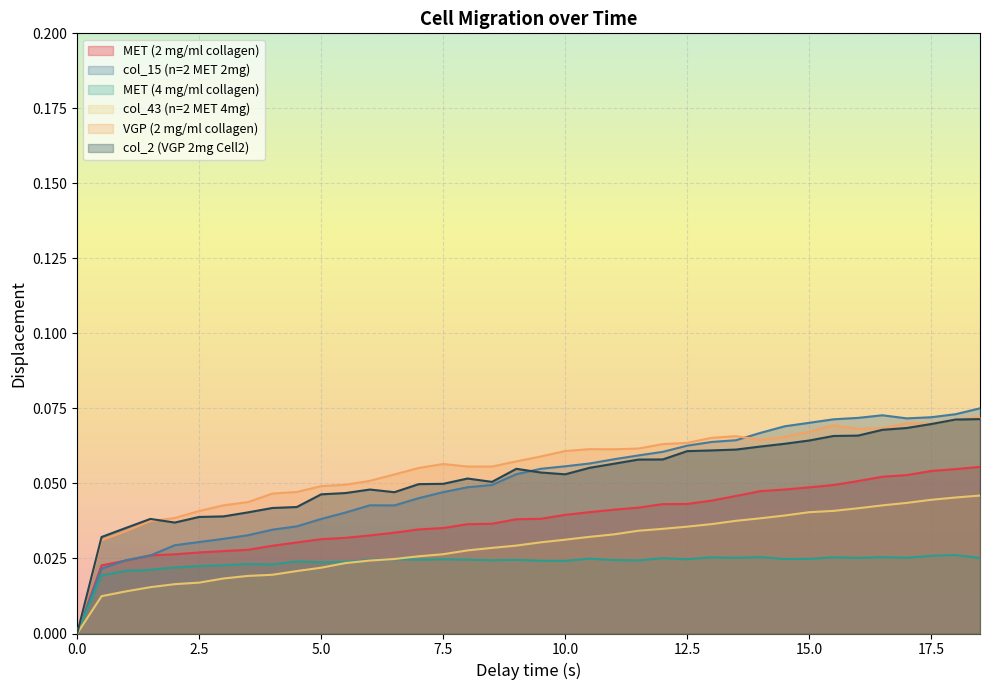

How many lines are shown in the chart?

6